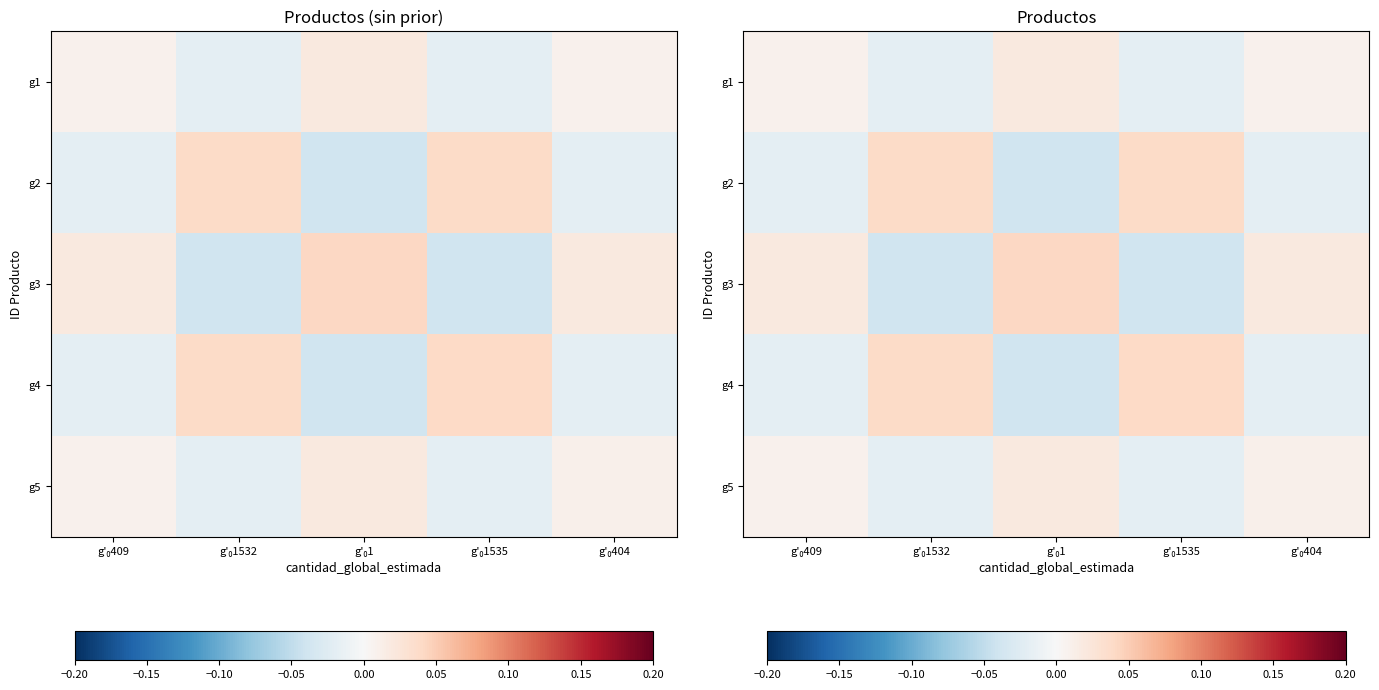

The value of g3 at g'₀1 is 0.1. True or false?

False